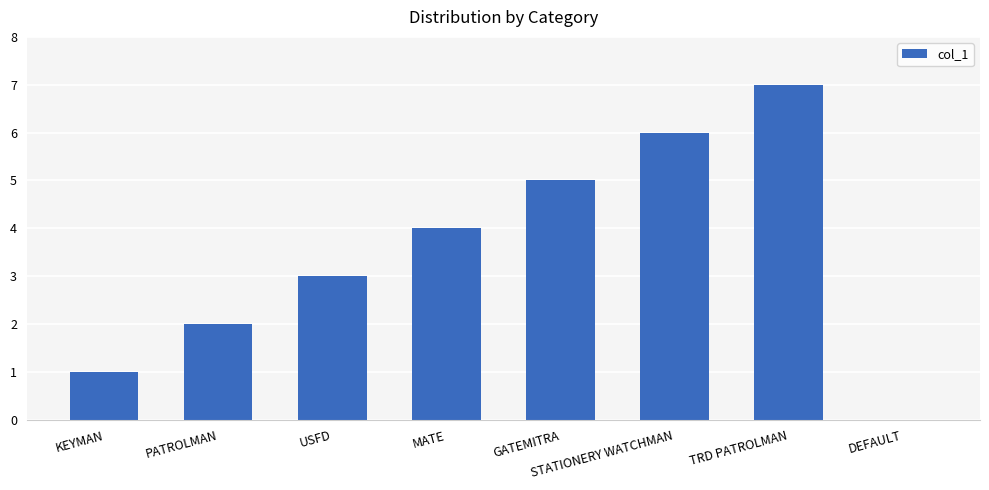

Which label corresponds to the largest value in the chart?

TRD PATROLMAN